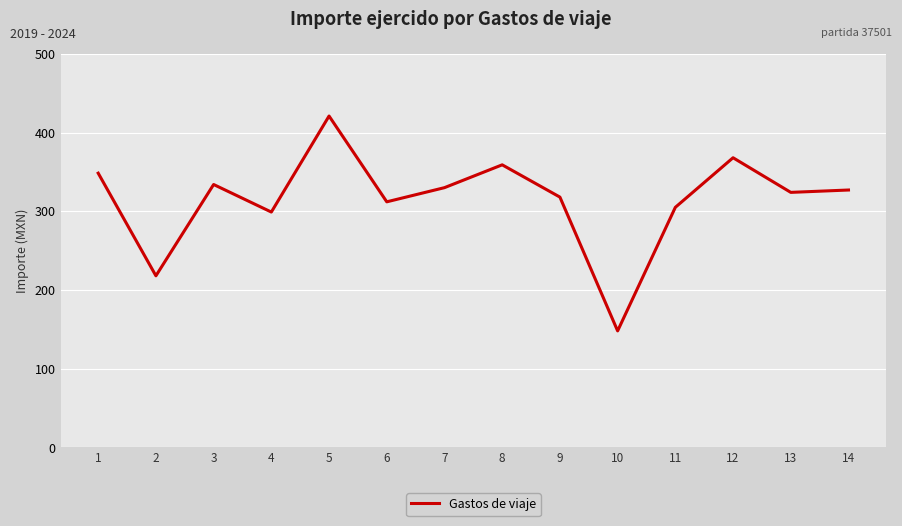

What is the change in value from 5 to 13?

-97.0